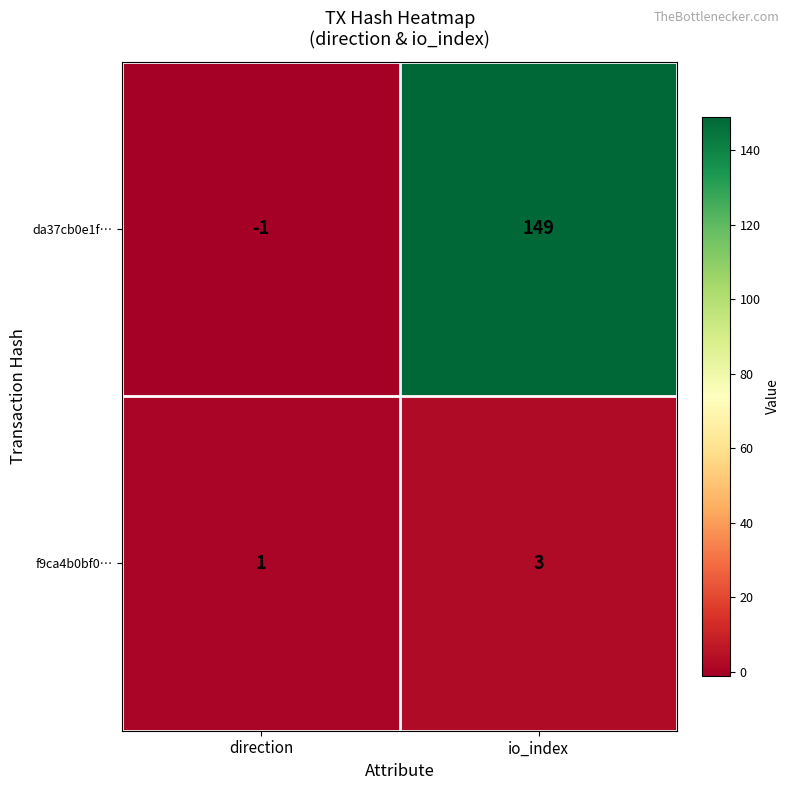

List the series in order of their peak value, highest first.

da37cb0e1f…, f9ca4b0bf0…